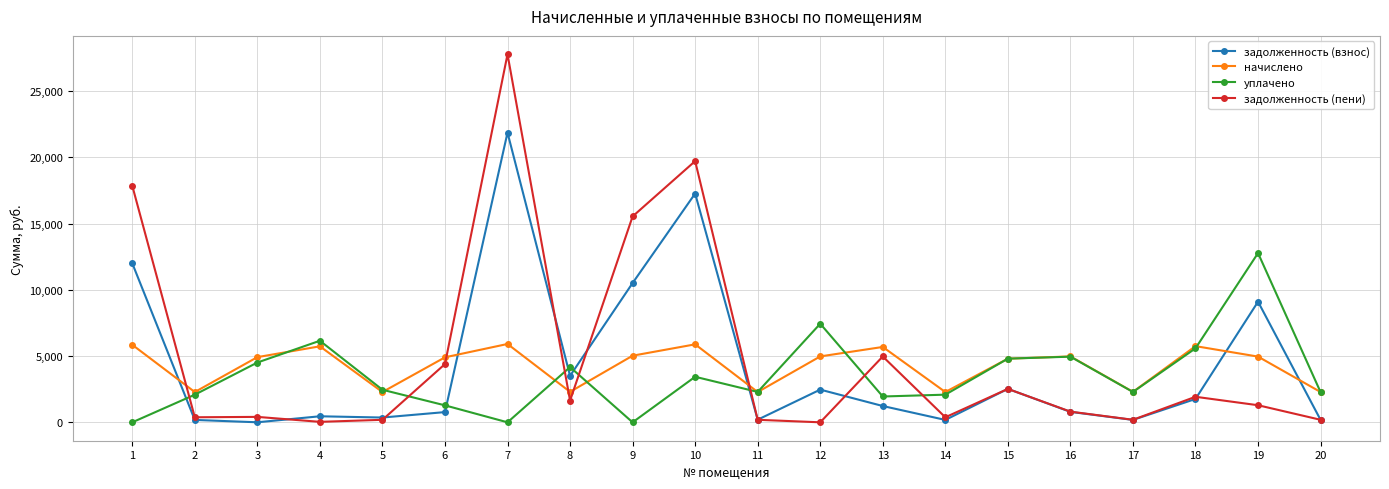

What is the sum of all задолженность (пени) values?

100409.3